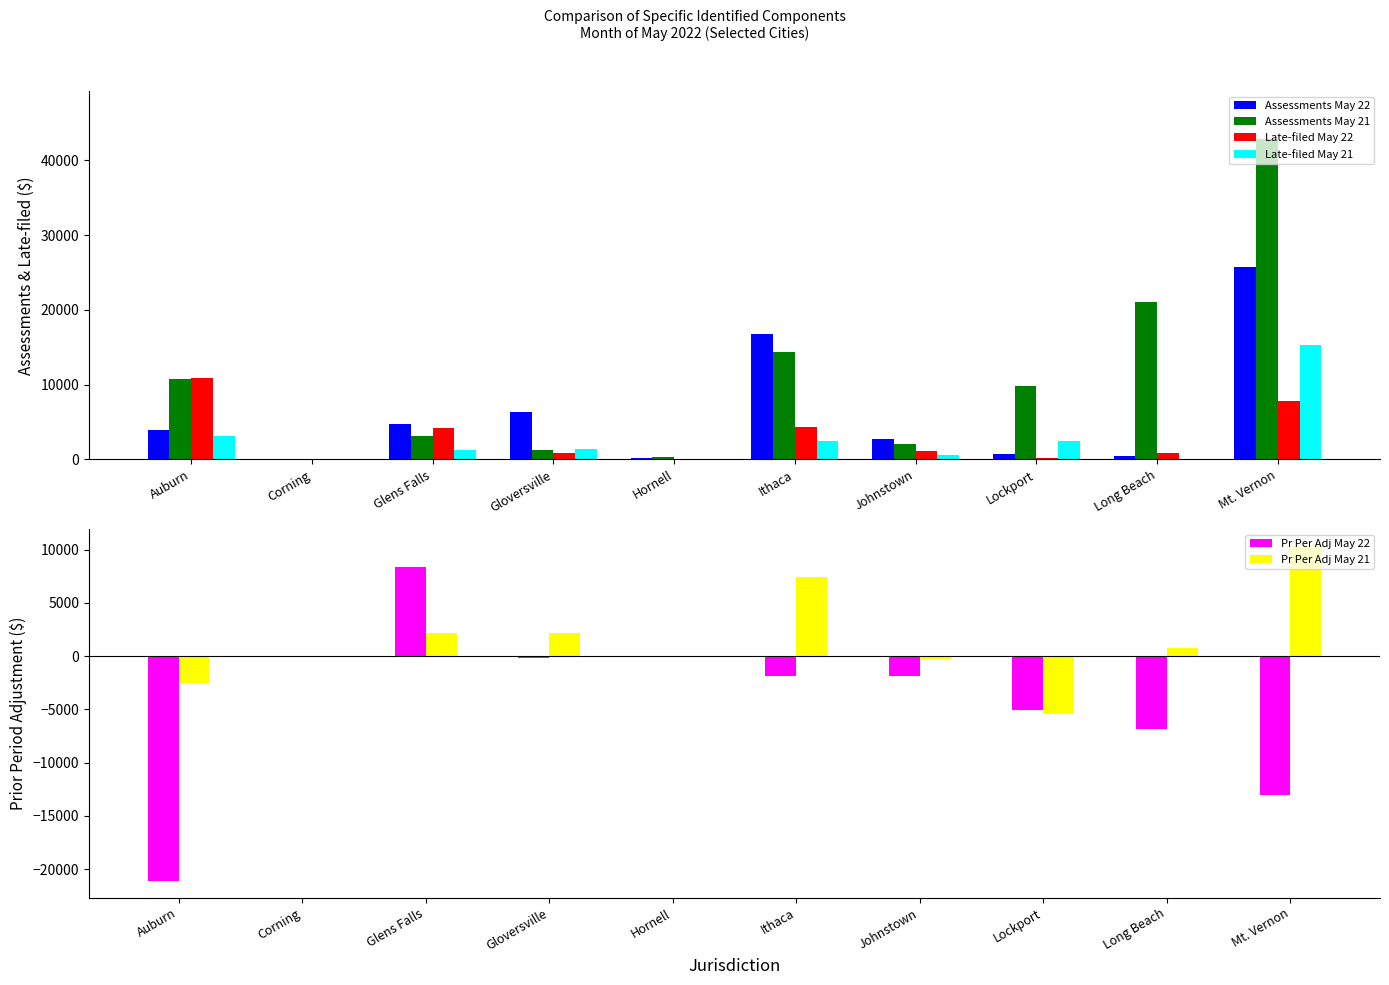

Which series has the widest spread of values?

Assessments May 21